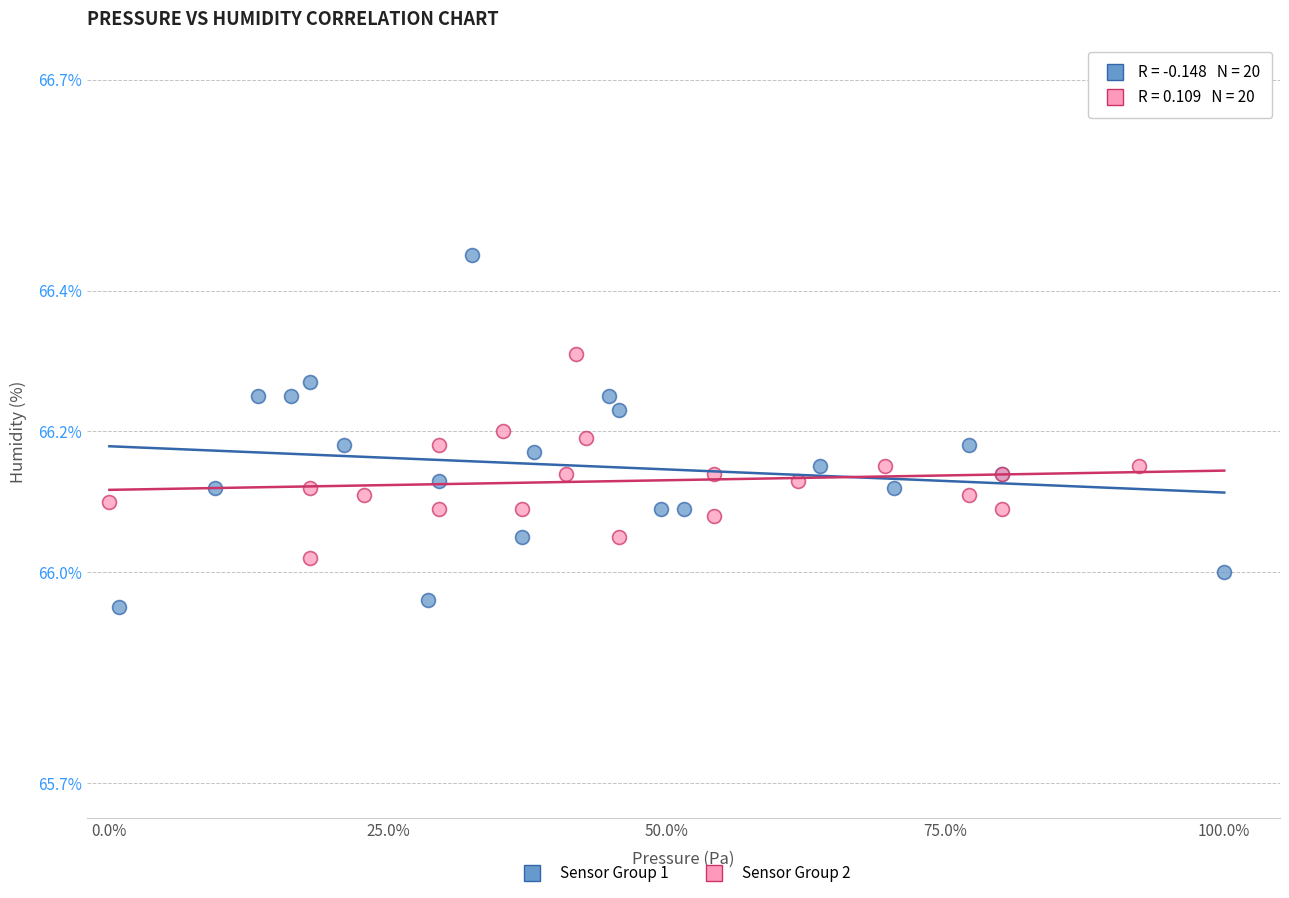

Which series contains the highest Y value?

Sensor Group 1